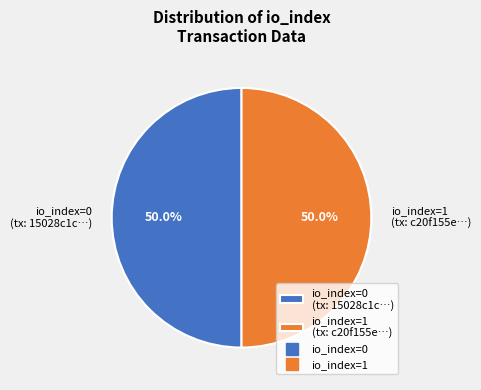

To the nearest percent, what is the difference between the largest and smallest slice percentages?

0%